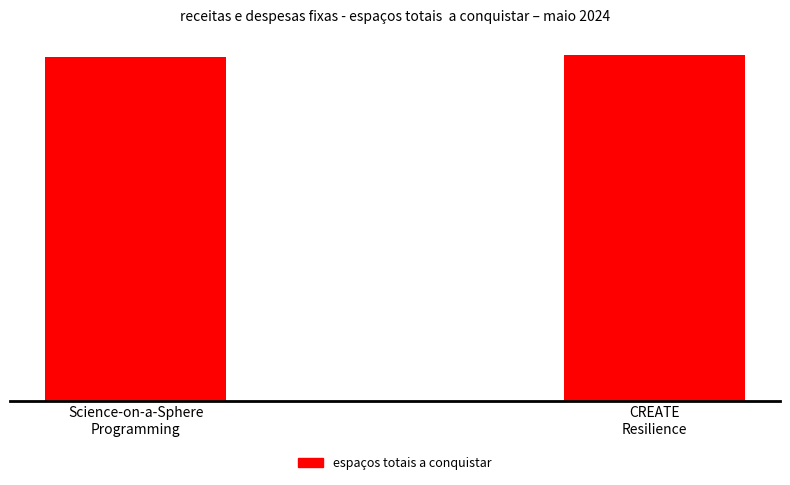

Does the chart contain any negative values?

No